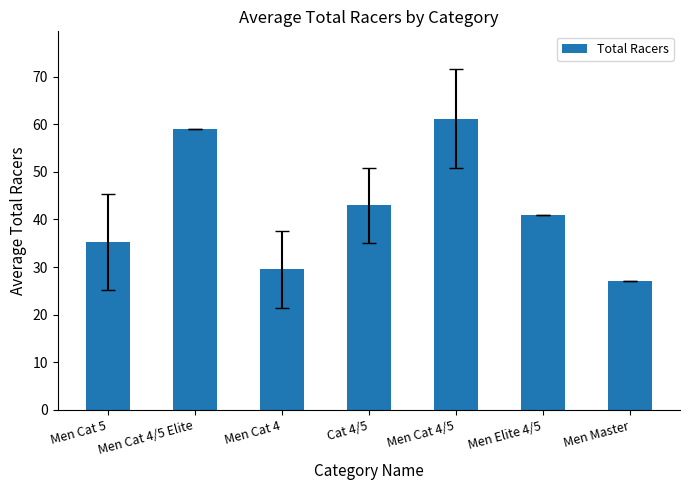

What position from the left is Men Cat 5?

1